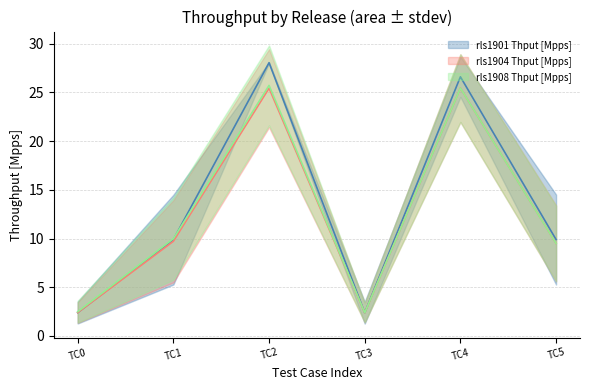

What is the average value of the rls1908 Thput [Mpps] series?

12.6